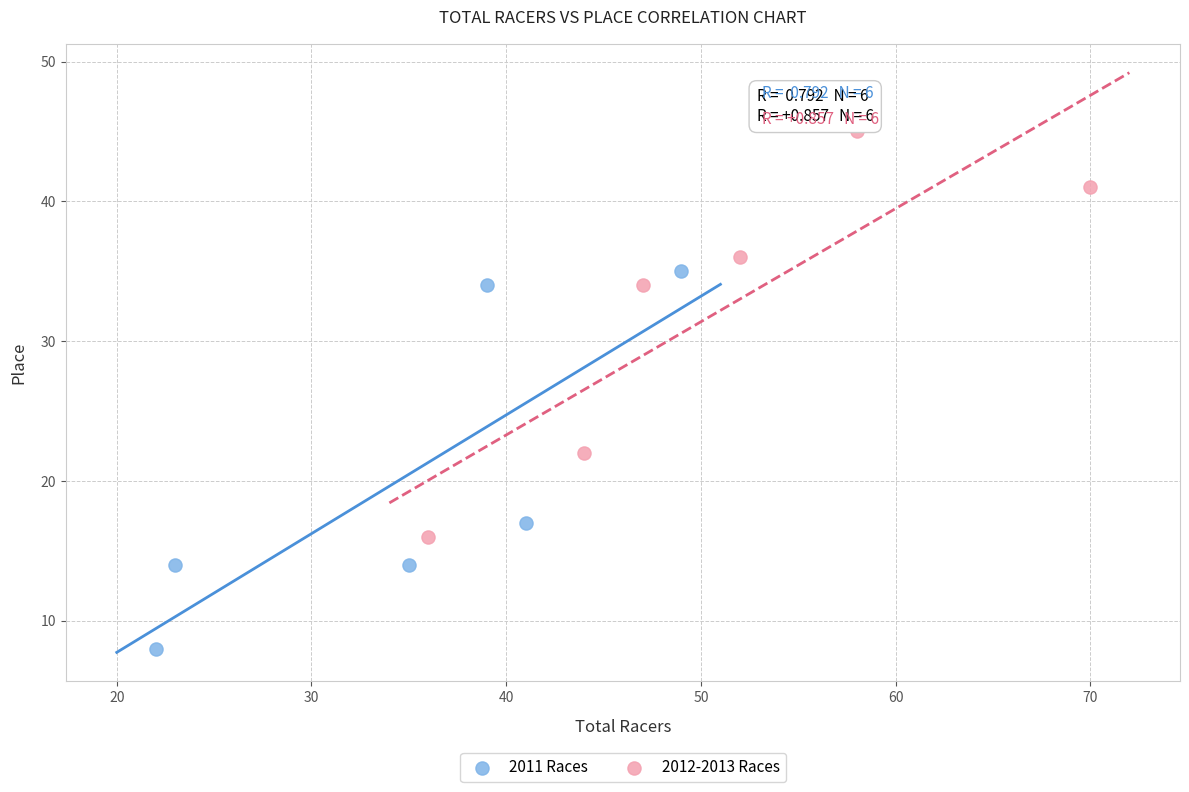

Which series has the widest spread of Y values?

2012-2013 Races